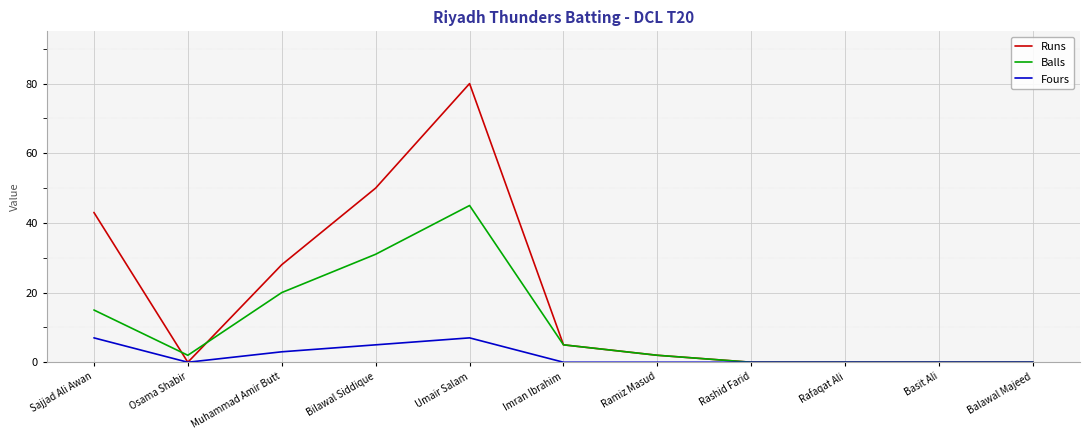

How many lines are shown in the chart?

3